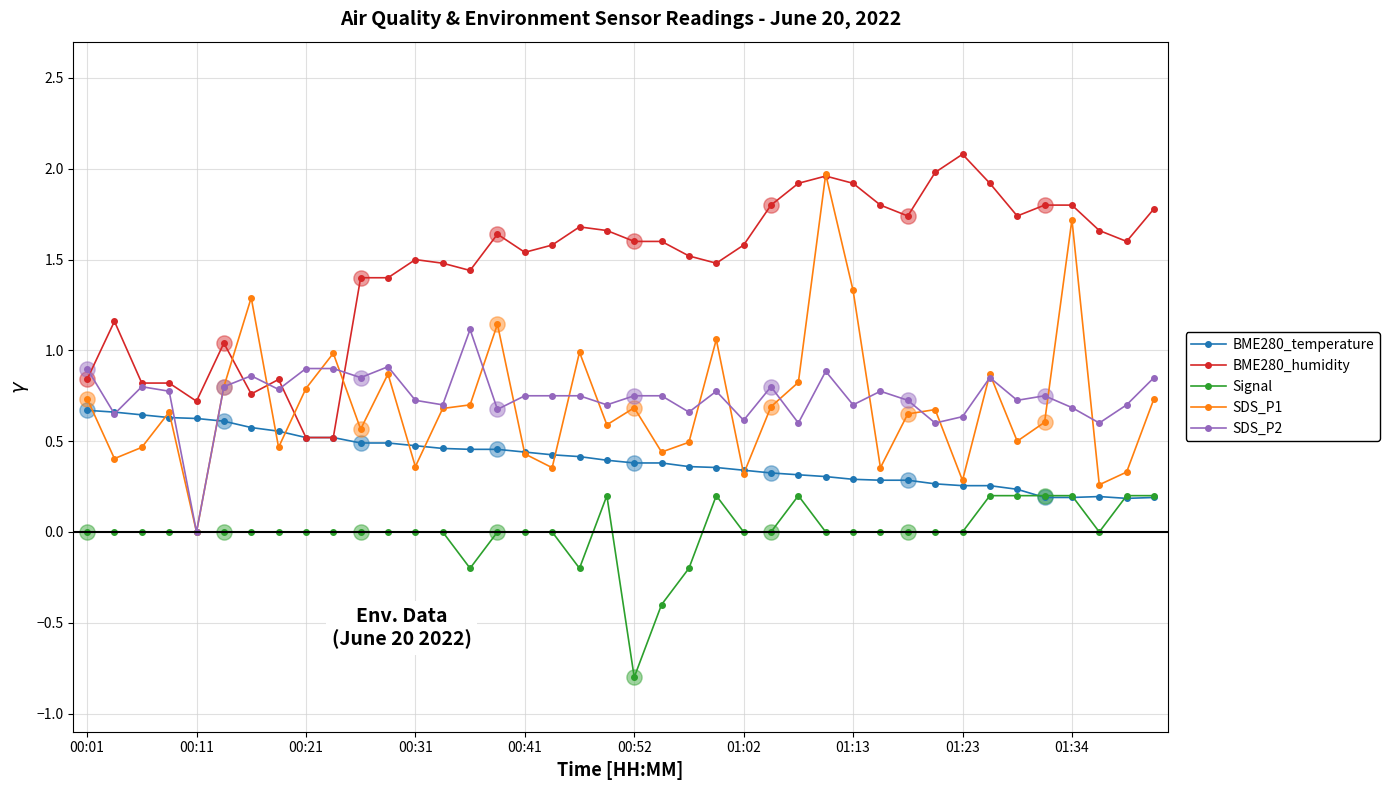

Which series has the largest range (max minus min)?

SDS_P1